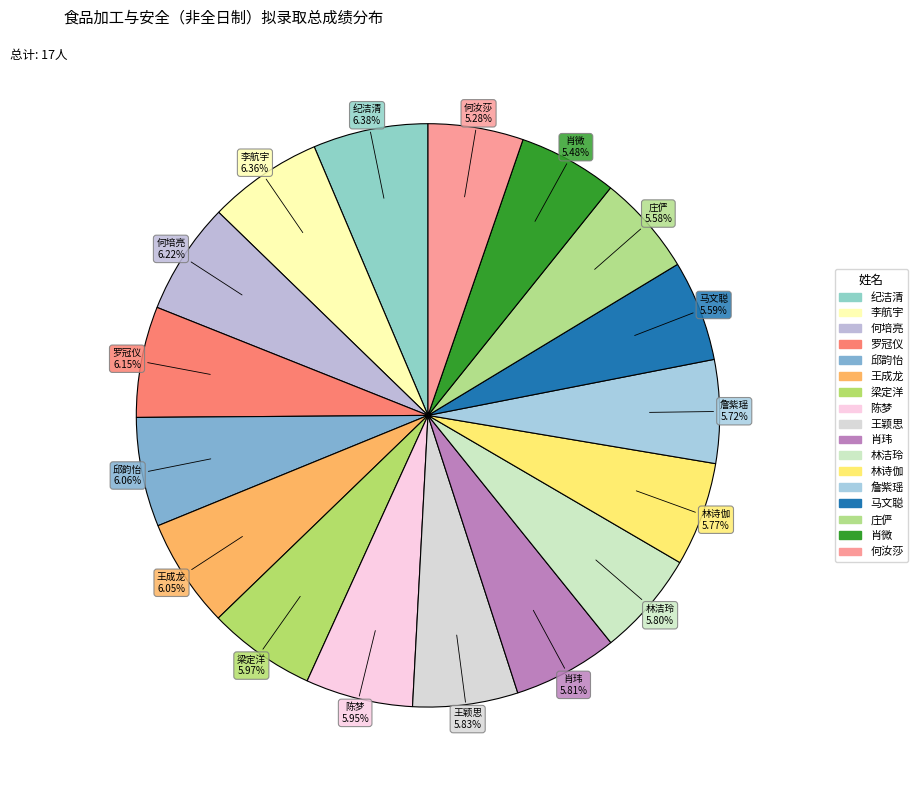

How many slices are in this pie chart?

17